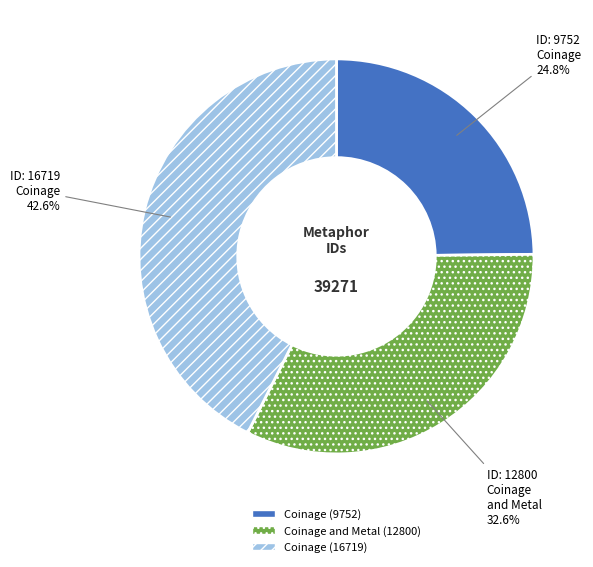

How many slices are in this pie chart?

3